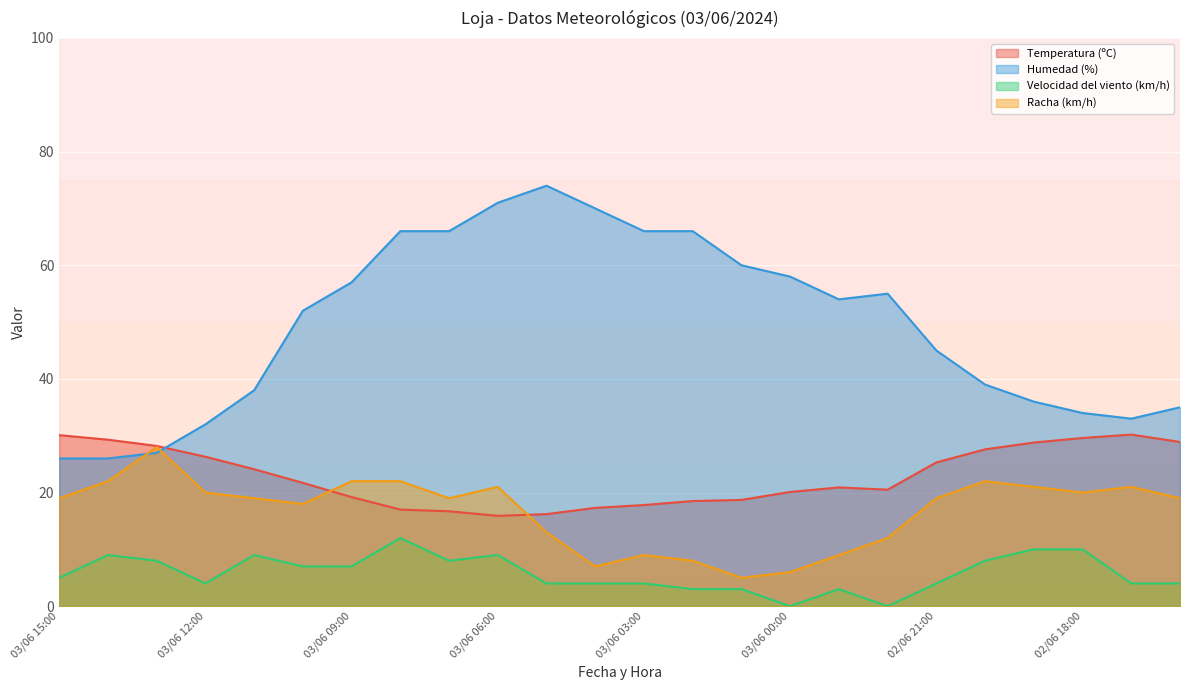

What position from the right is 02/06 23:00?

8